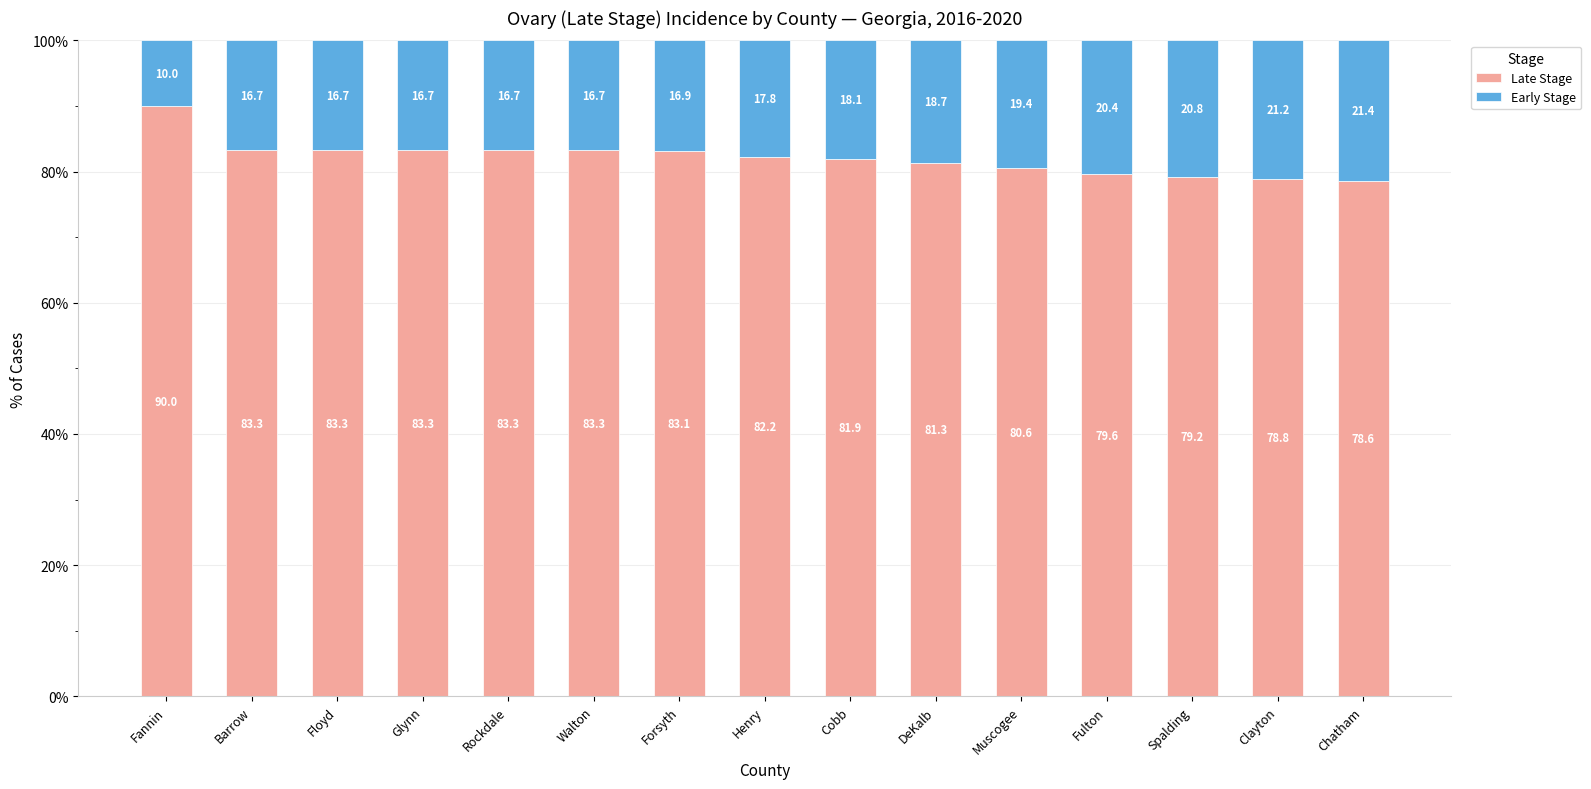

Which category has the lowest value in the Late Stage series?

Chatham